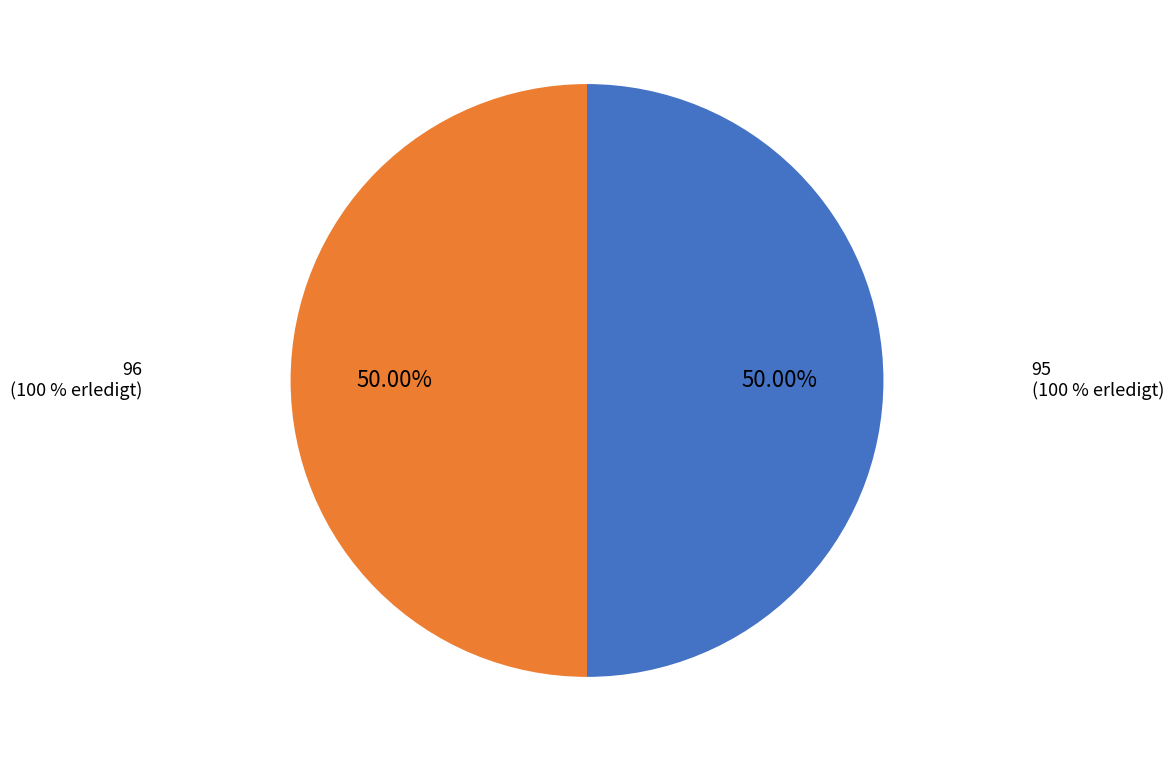

Combined, what portion of the pie is 699 and 96?

50.0%